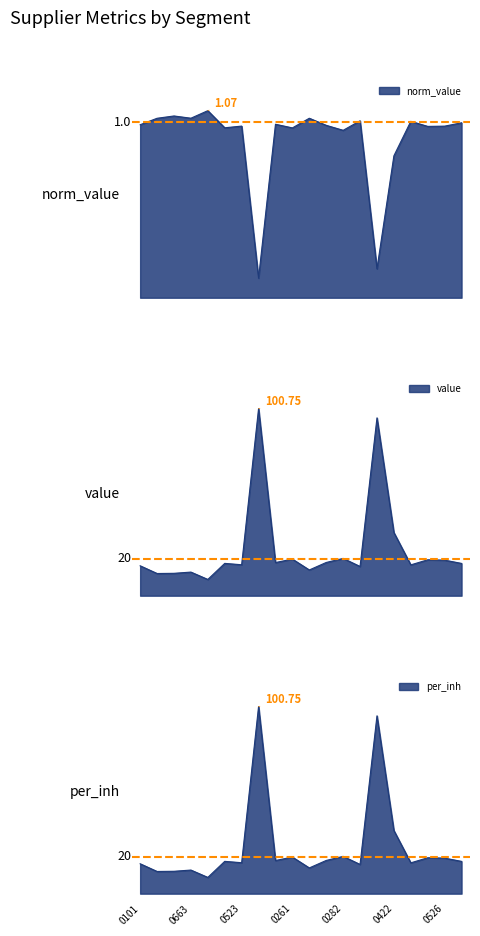

Reading left to right, what are all the values shown in this chart?

norm_value: 1.0	1.0	1.0	1.0	1.1	1.0	1.0	0.1	1.0	1.0	1.0	1.0	1.0	1.0	0.2	0.8	1.0	1.0	1.0	1.0
value: 16.1	11.9	12.1	12.7	8.8	17.4	16.7	100.8	17.9	19.7	13.9	17.9	20.1	15.7	95.8	34.0	16.6	19.3	19.1	17.4
per_inh: 16.1	11.9	12.1	12.7	8.8	17.4	16.7	100.8	17.9	19.7	13.9	17.9	20.1	15.7	95.8	34.0	16.6	19.3	19.1	17.4